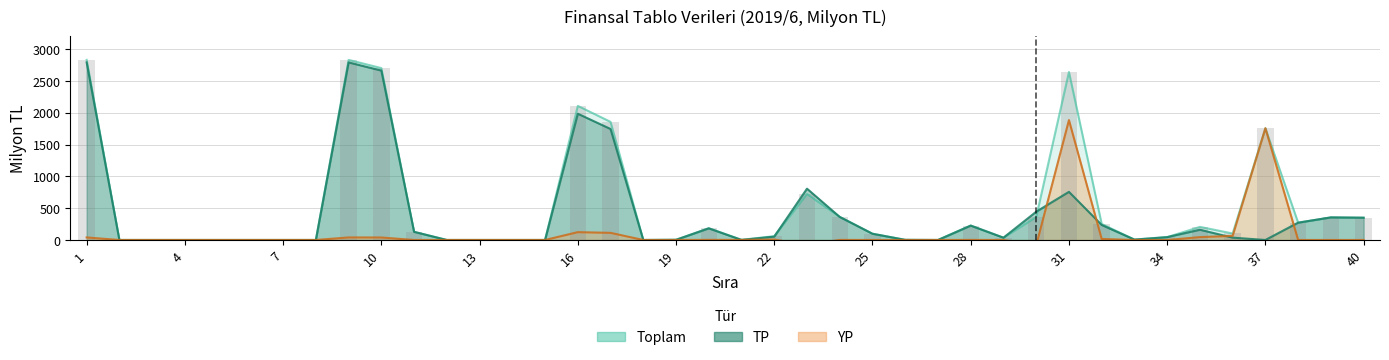

What is the highest value of the Toplam series?

2830